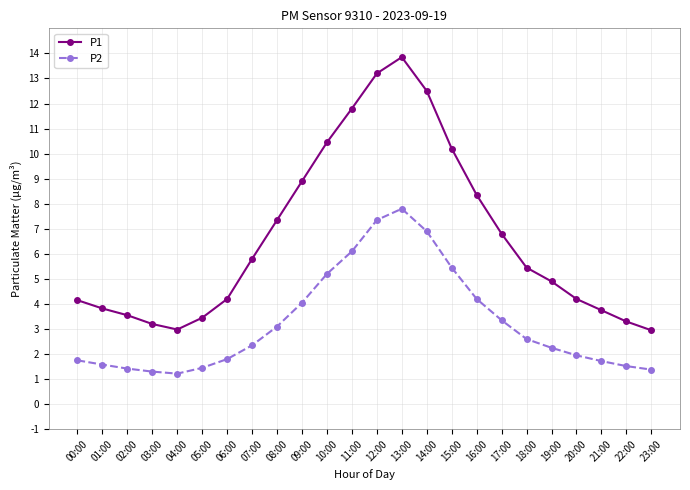

True or false: P1 has a value of 7.3 at 08:00.

True